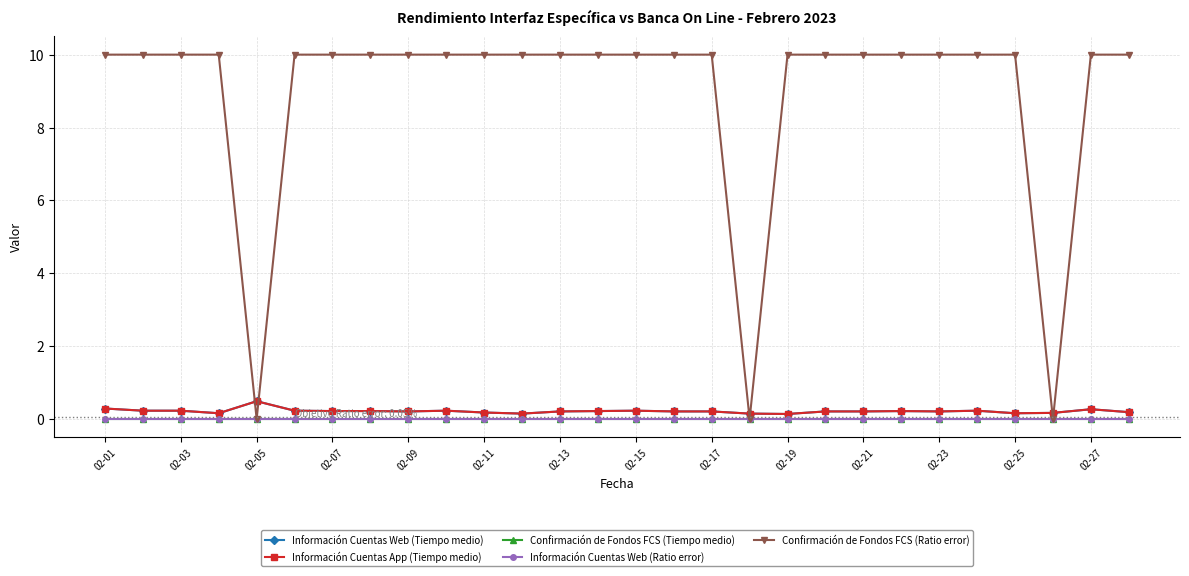

Which series has the widest spread of values?

Confirmación de Fondos FCS (Ratio error)